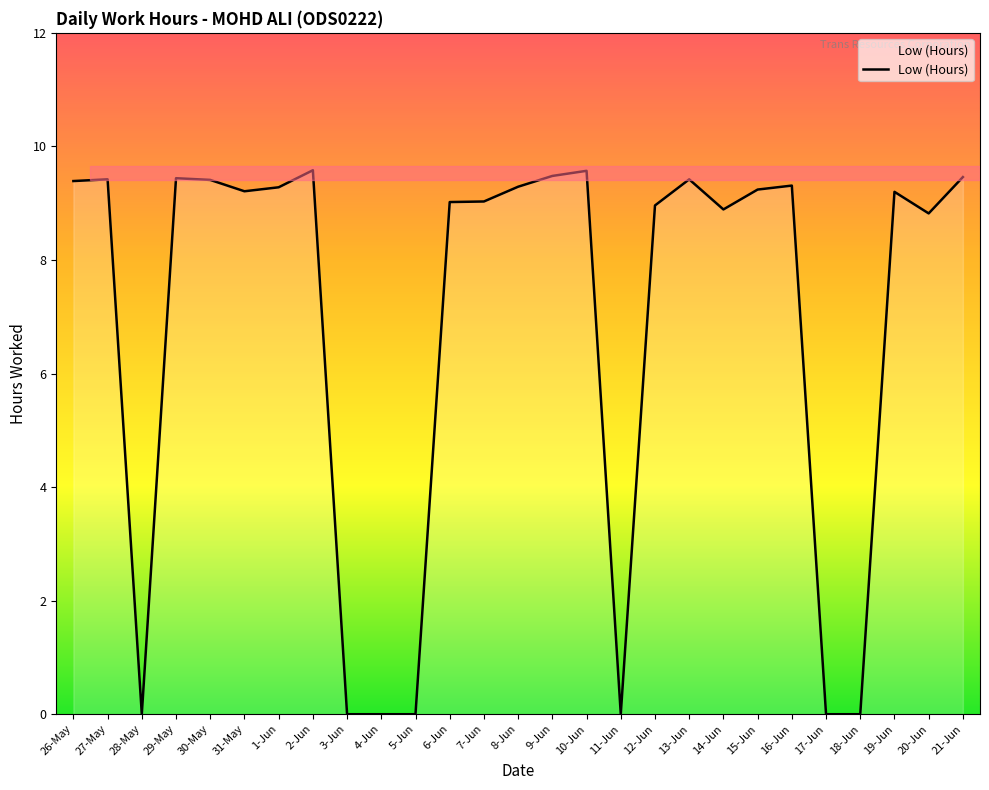

What is the difference between the maximum and minimum values?

9.6